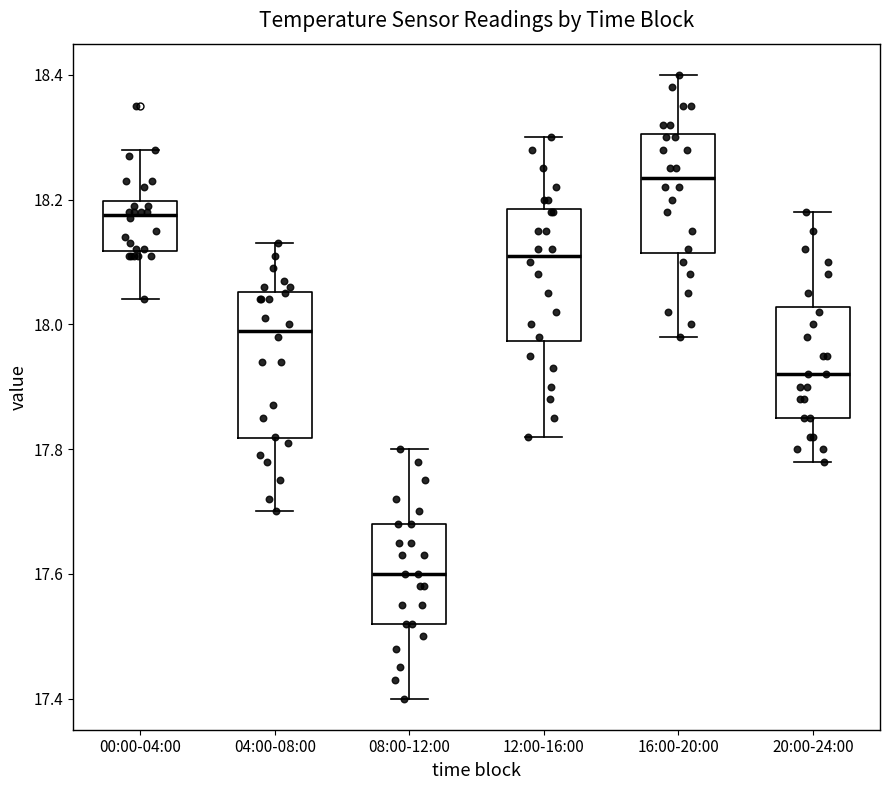

Reading left to right, transcribe this box plot: for each box, give where its median line is, the range the box spans, and where its two whiskers end, as read against the y-axis. The values are not printed on the chart, so give them approximately, as read against the axis.

00:00-04:00: median 18.18, box 18.12 to 18.20, whiskers 18.04 to 18.28
04:00-08:00: median 18.00, box 17.82 to 18.06, whiskers 17.70 to 18.14
08:00-12:00: median 17.60, box 17.52 to 17.68, whiskers 17.40 to 17.80
12:00-16:00: median 18.12, box 17.98 to 18.18, whiskers 17.82 to 18.30
16:00-20:00: median 18.24, box 18.12 to 18.30, whiskers 17.98 to 18.40
20:00-24:00: median 17.92, box 17.86 to 18.02, whiskers 17.78 to 18.18